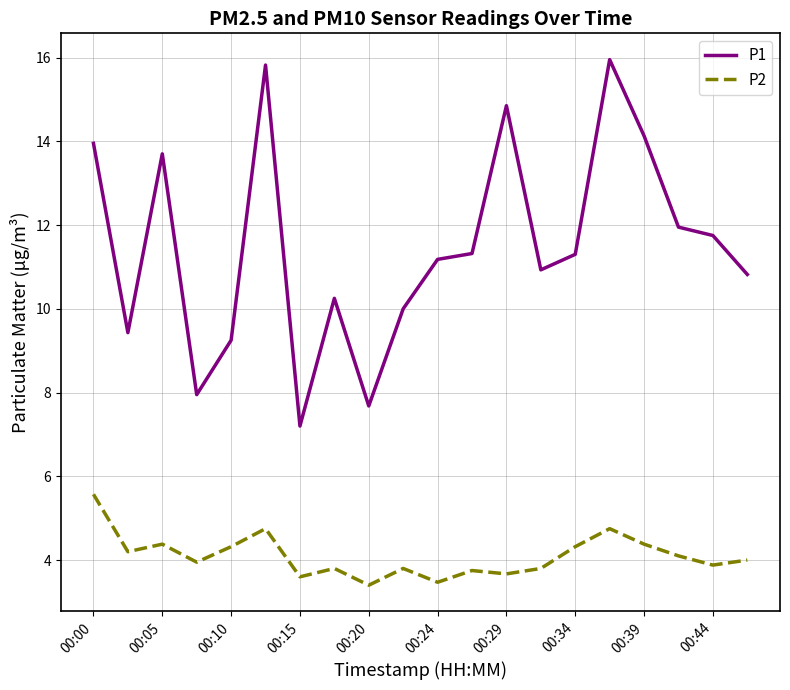

Which series has the largest total across all categories?

P1